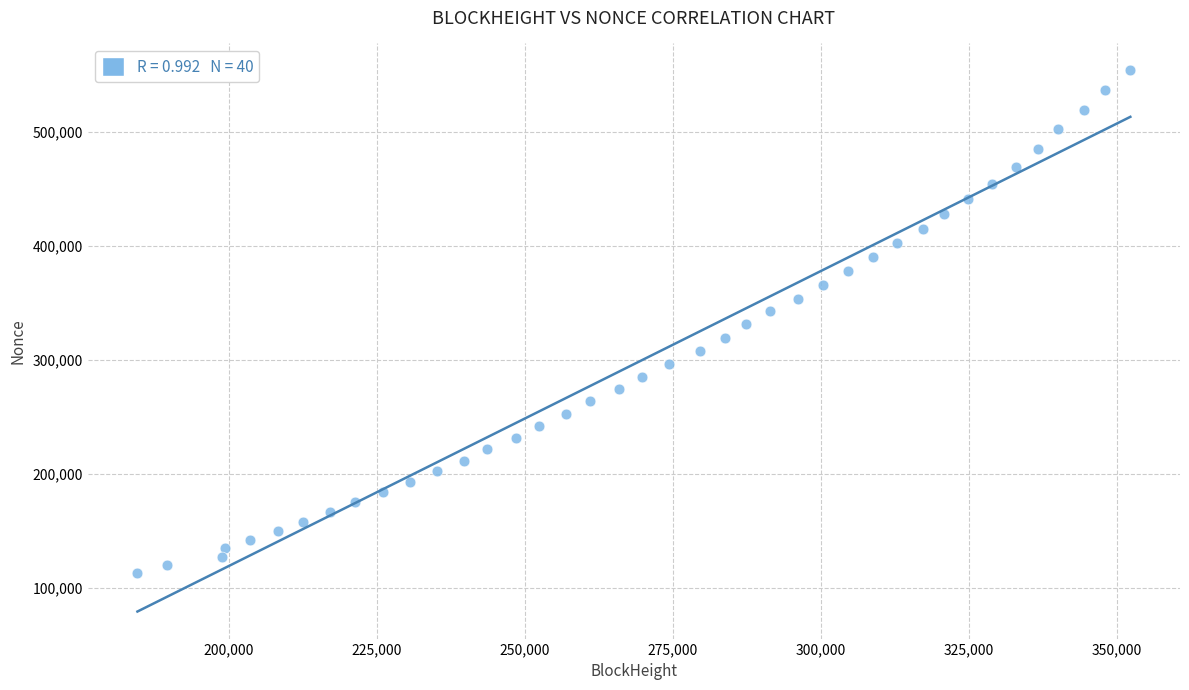

What is the range of X values (max minus min)?

167808